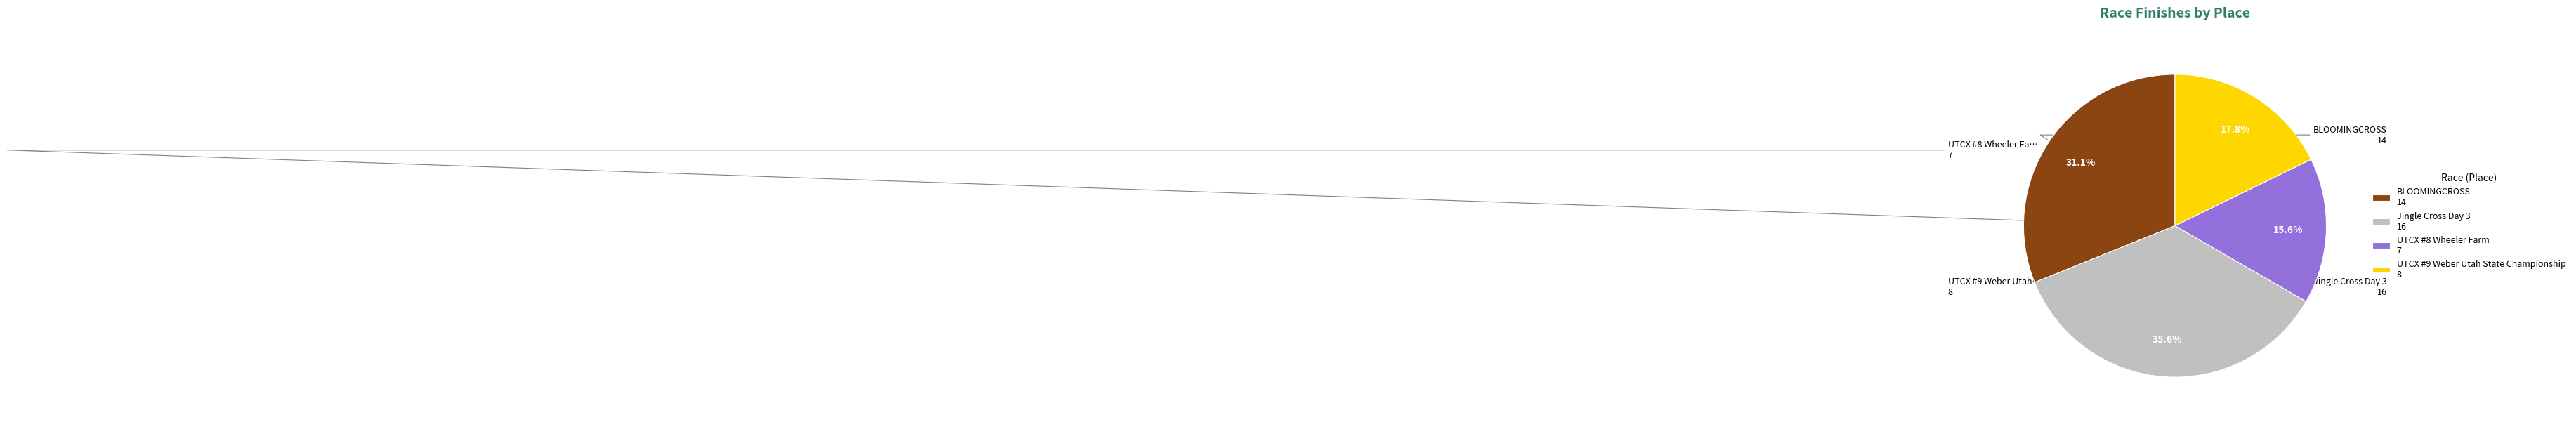

To the nearest percent, what is the average slice percentage?

25%